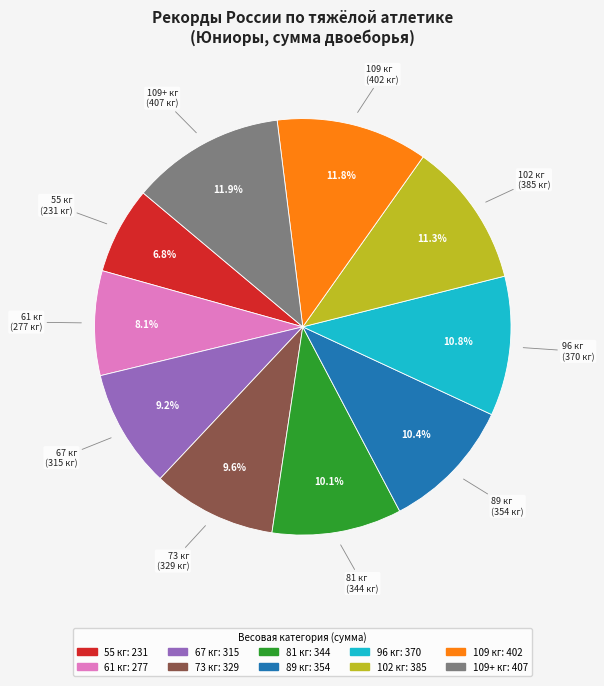

Between 89 кг and 55 кг, which is larger?

89 кг